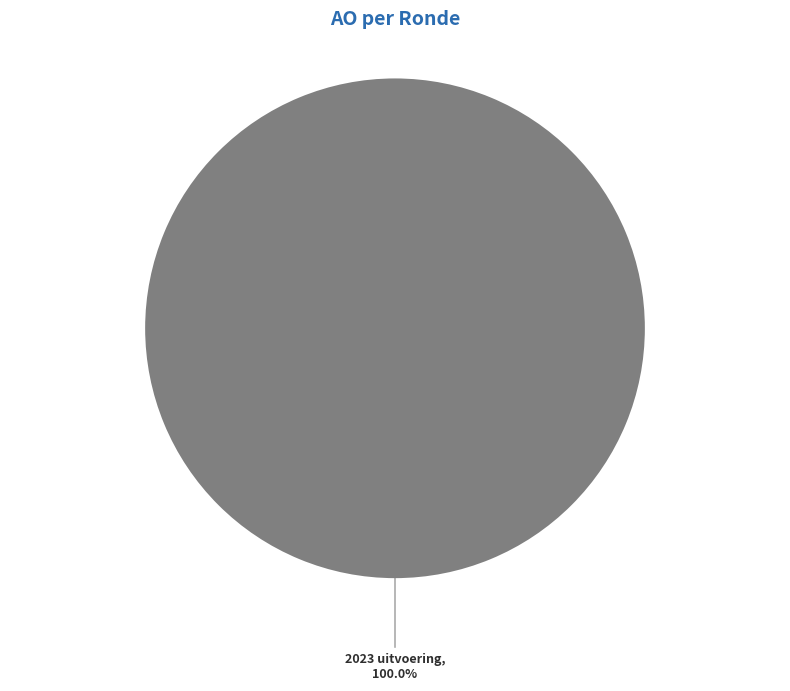

Is 2023 uitvoering the majority of the pie?

Yes